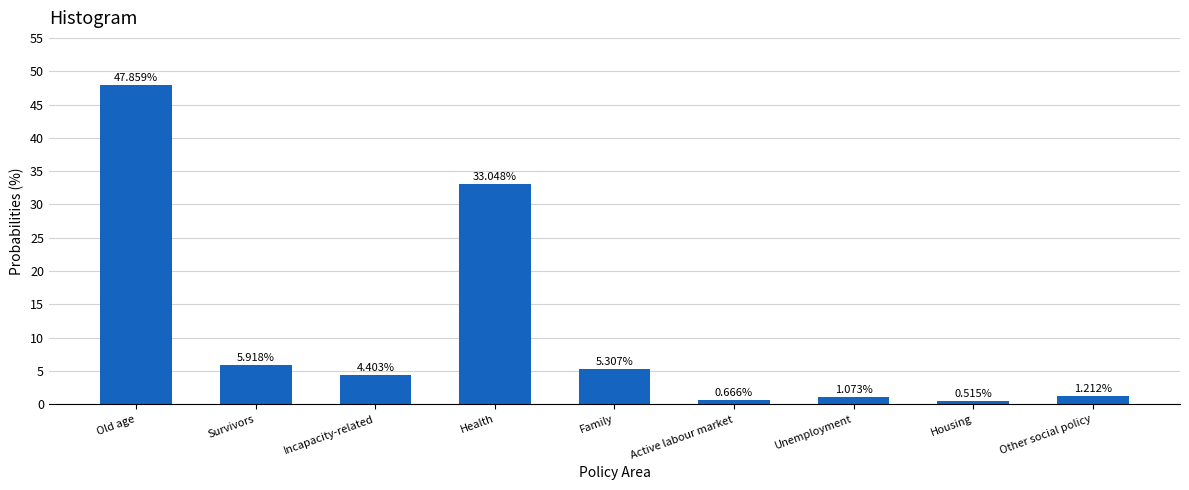

What position from the left is Family?

5